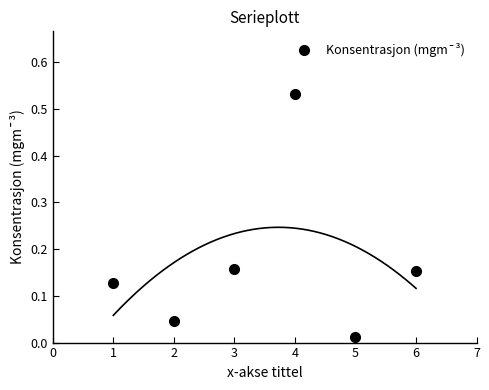

What is the range of X values (max minus min)?

5.0